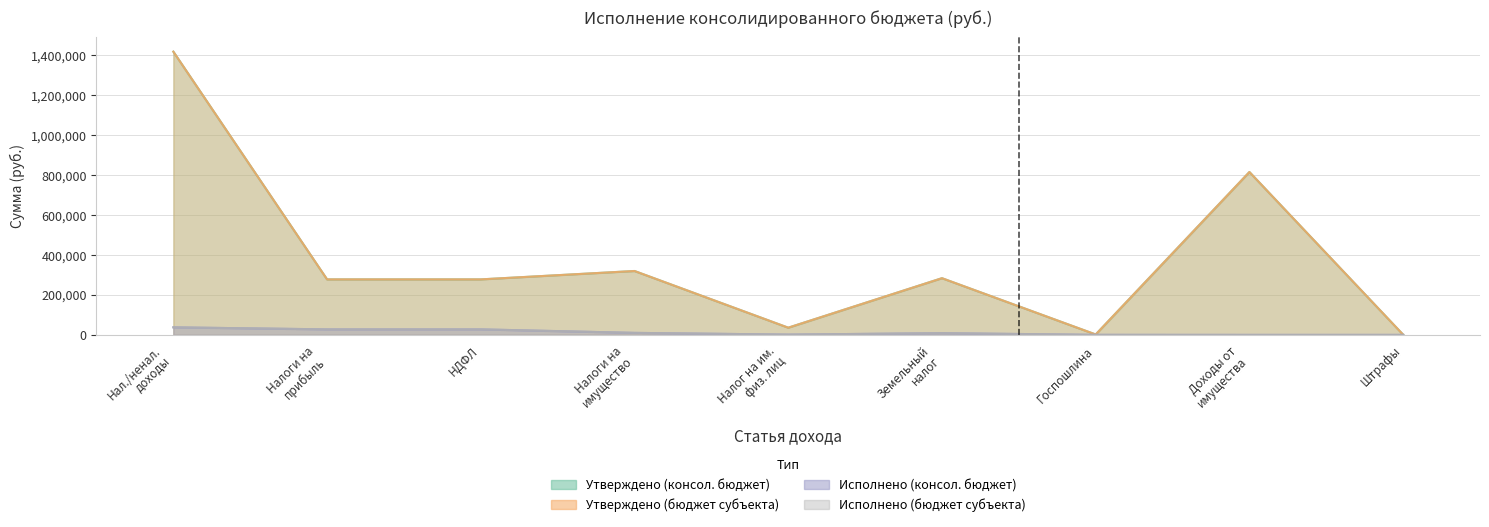

The Утверждено (консол. бюджет) series shows 1279748.9 at Доходы от имущества. True or false?

False